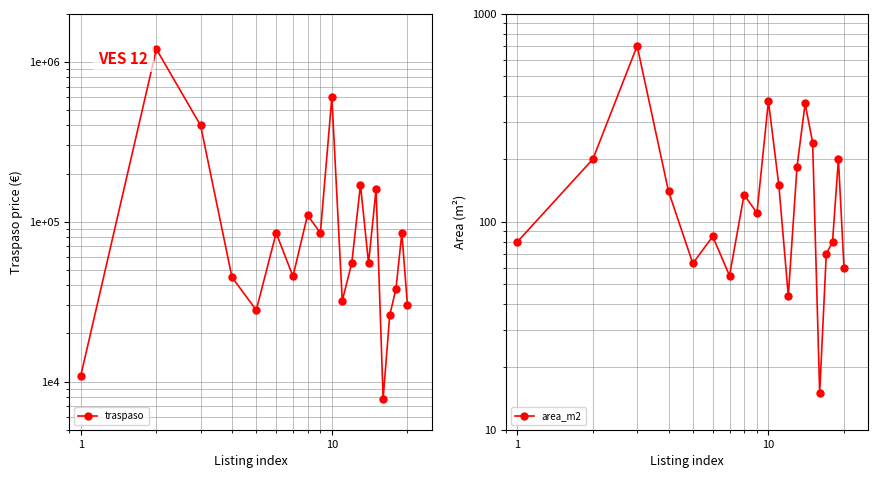

Reading left to right, list all the values displayed in this chart.

traspaso: 10900	1200000	400000	45000	28000	85000	45500	110000	85000	600000	32000	55000	170000	55000	160000	7800	26000	38000	85000	30000
area_m2: 80	200	700	140	63	85	55	135	110	380	150	44	184	370	240	15	70	80	200	60